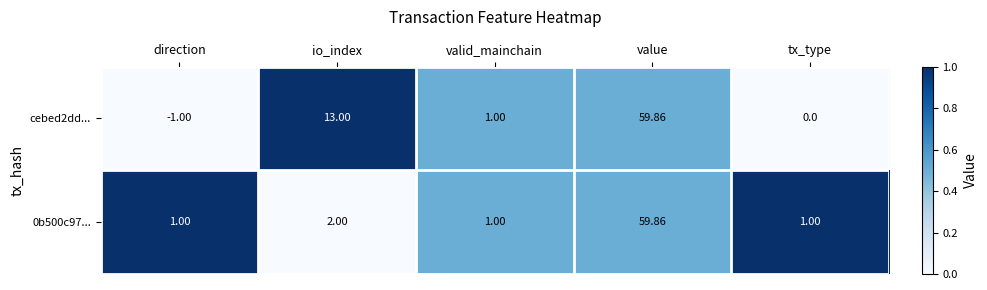

At which label does cebed2dd... first exceed 1?

io_index